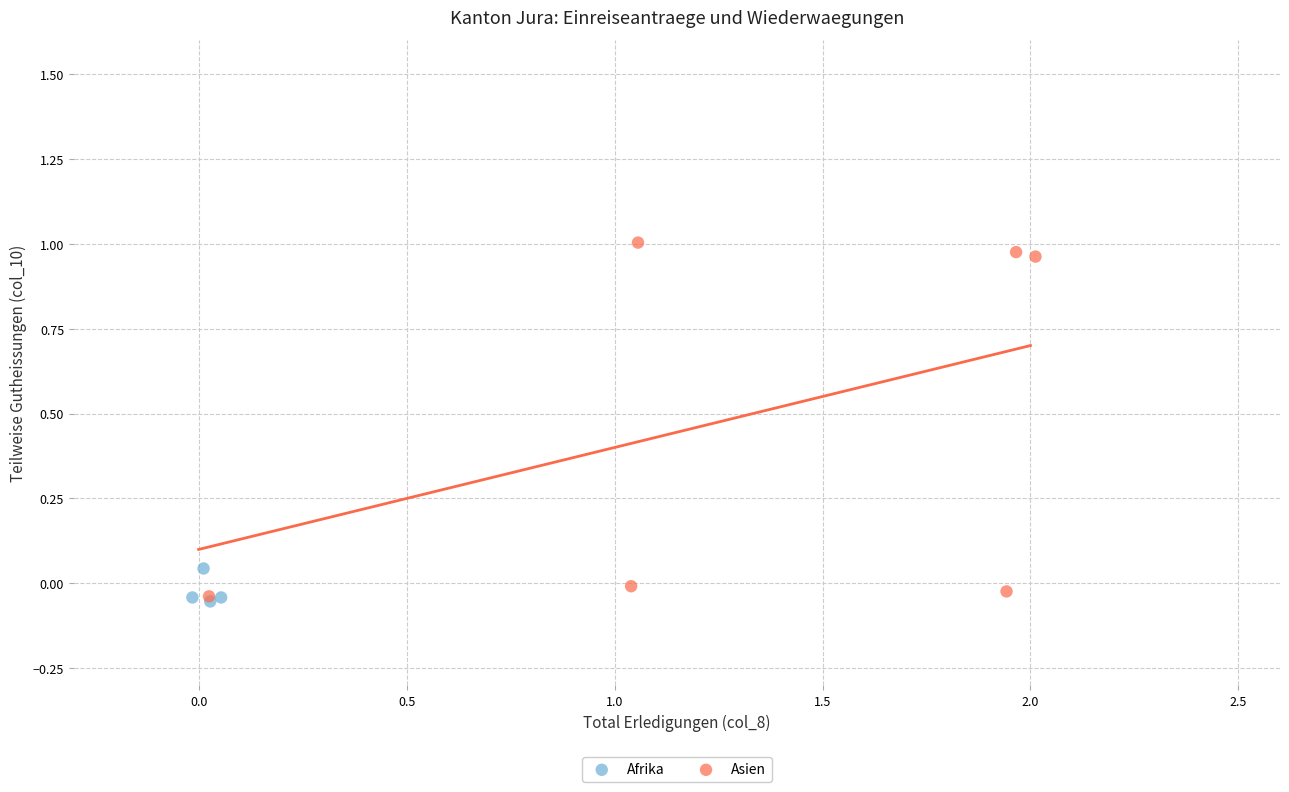

Which series has the largest Y range (max minus min)?

Asien